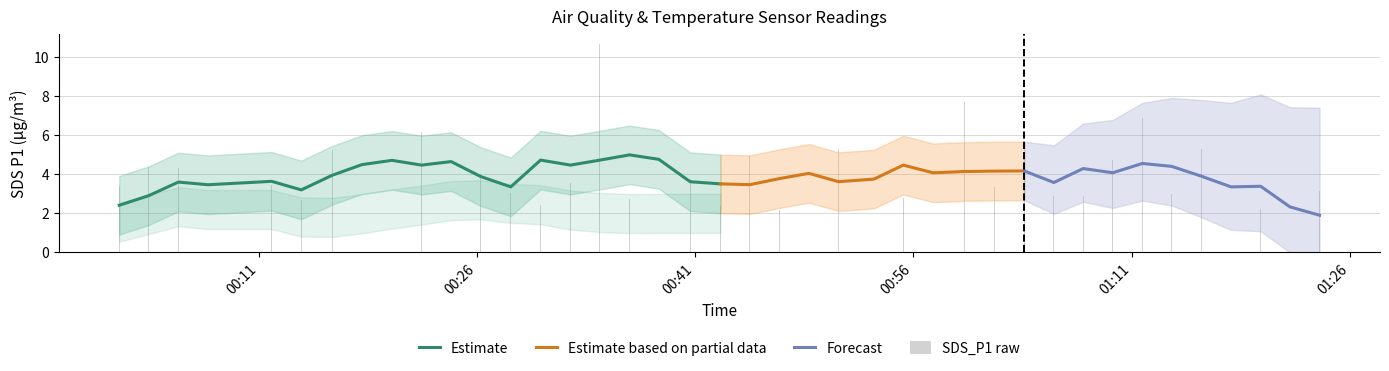

Rank the categories by SDS_P1 value from highest to lowest.

2022/07/15 00:34:26, 2022/07/15 00:59:31, 2022/07/15 01:11:44, 2022/07/15 00:20:09, 2022/07/15 00:22:11, 2022/07/15 00:50:51, 2022/07/15 01:15:48, 2022/07/15 00:16:03, 2022/07/15 00:44:45, 2022/07/15 01:09:42, 2022/07/15 00:03:26, 2022/07/15 00:05:28, 2022/07/15 00:38:30, 2022/07/15 01:21:53, 2022/07/15 00:48:49, 2022/07/15 01:03:37, 2022/07/15 00:26:15, 2022/07/15 00:24:13, 2022/07/15 00:40:39, 2022/07/15 00:53:17, 2022/07/15 00:32:25, 2022/07/15 00:11:53, 2022/07/15 00:01:24, 2022/07/15 01:01:35, 2022/07/15 01:23:55, 2022/07/15 00:28:19, 2022/07/15 01:13:45, 2022/07/15 01:05:39, 2022/07/15 01:07:40, 2022/07/15 00:57:21, 2022/07/15 00:55:18, 2022/07/15 00:36:29, 2022/07/15 00:13:55, 2022/07/15 00:07:30, 2022/07/15 00:30:22, 2022/07/15 00:42:44, 2022/07/15 01:19:52, 2022/07/15 00:46:47, 2022/07/15 00:18:05, 2022/07/15 01:17:50